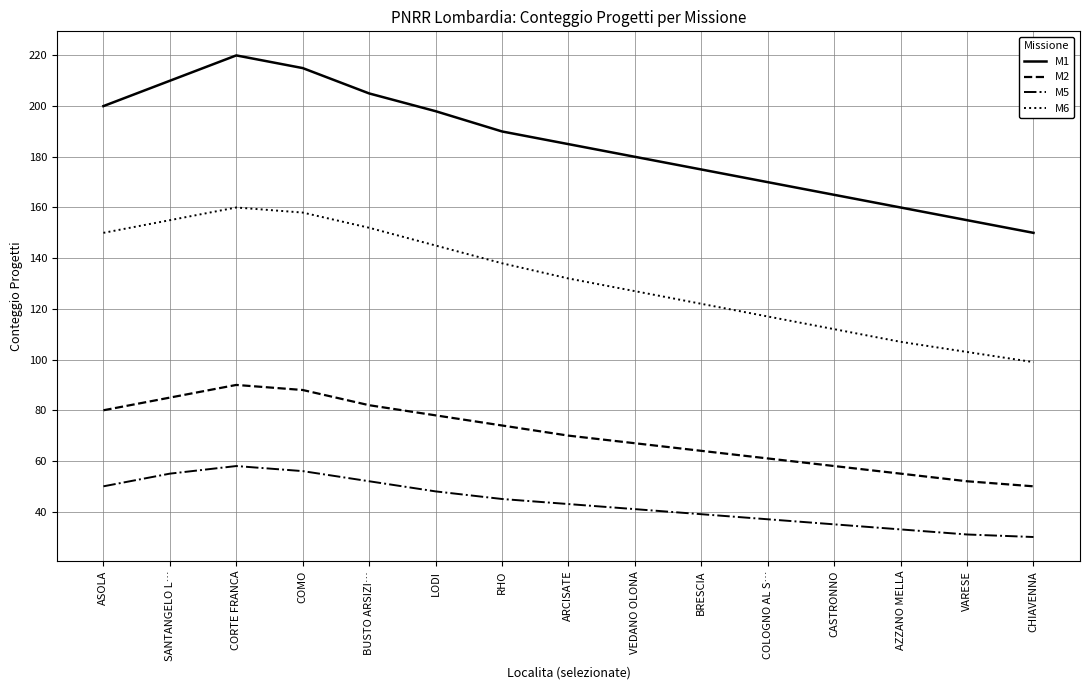

The M1 series shows 205 at BUSTO ARSIZI…. True or false?

True